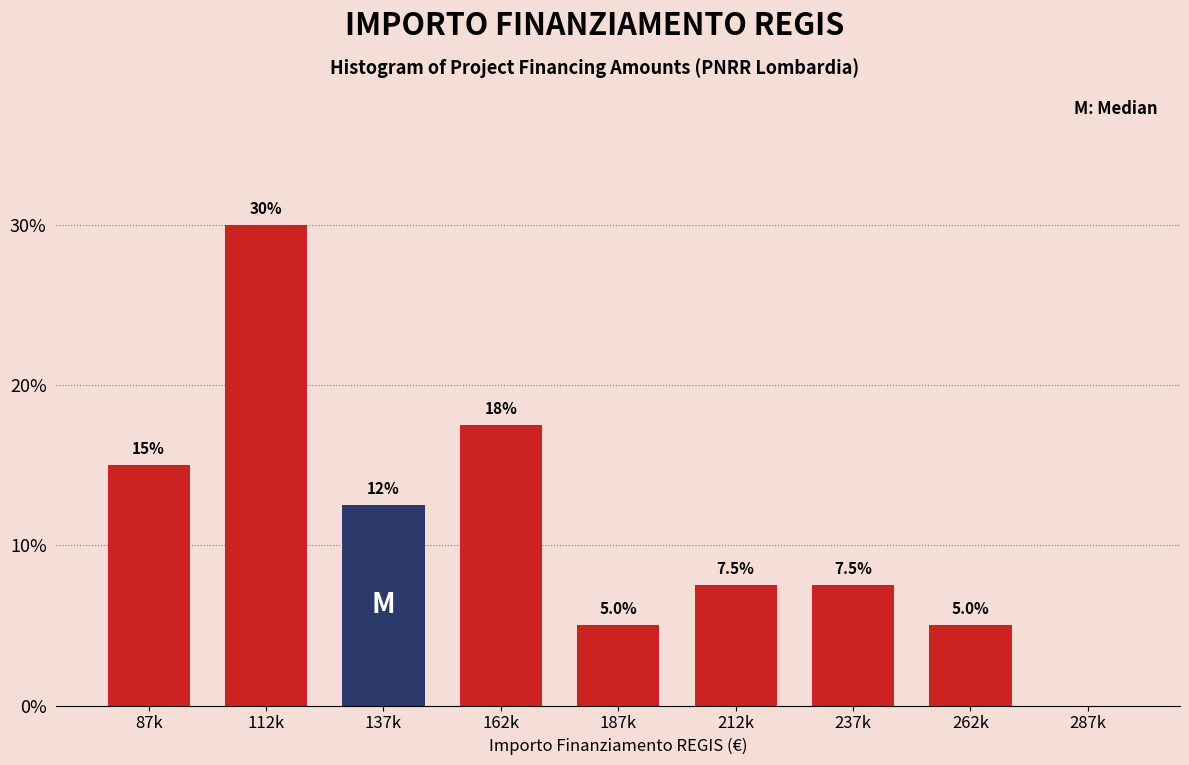

Reading left to right, extract all data points from this chart.

87k=15.0	112k=30.0	137k=12.5	162k=17.5	187k=5.0	212k=7.5	237k=7.5	262k=5.0	287k=0.0